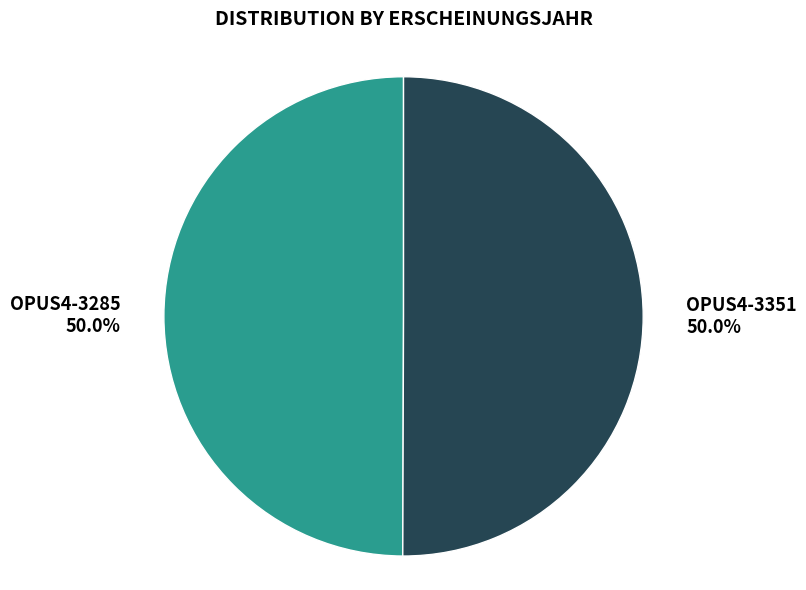

To the nearest percent, what is the average slice percentage?

50%